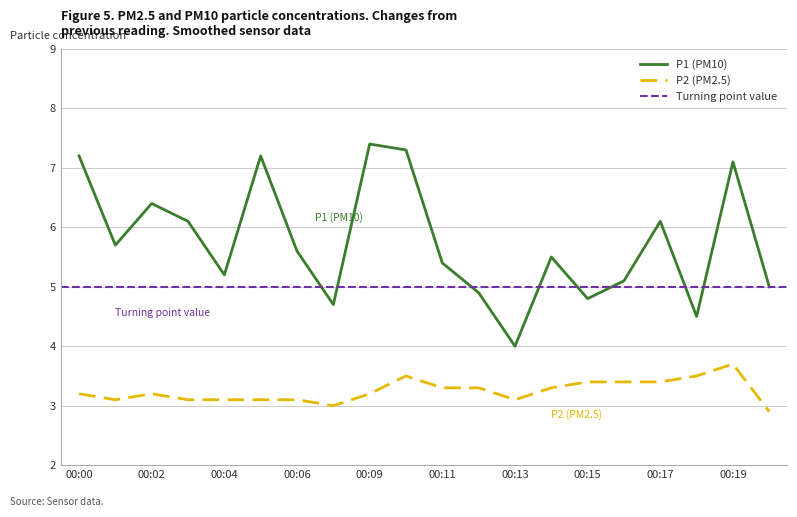

True or false: P2 and P1 cross at least once.

False